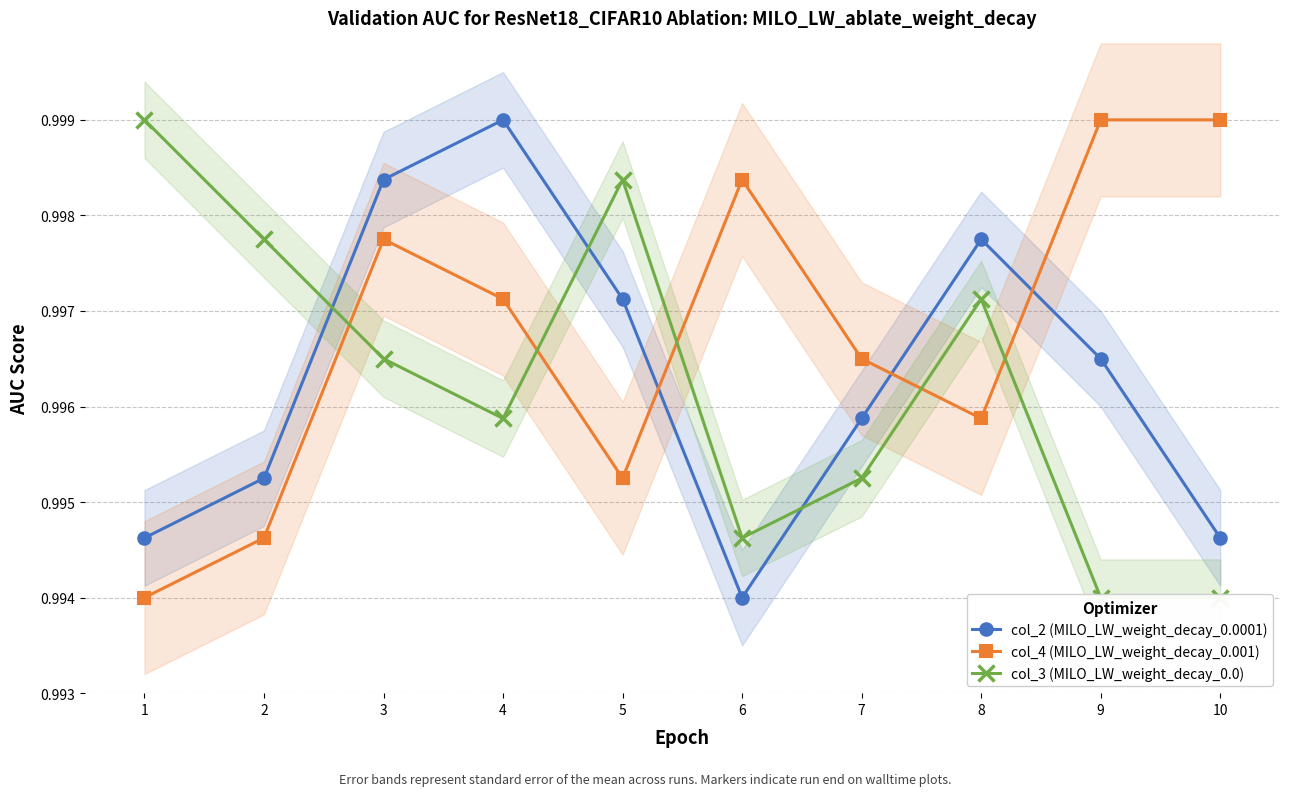

At how many categories does at least one series exceed 0?

10